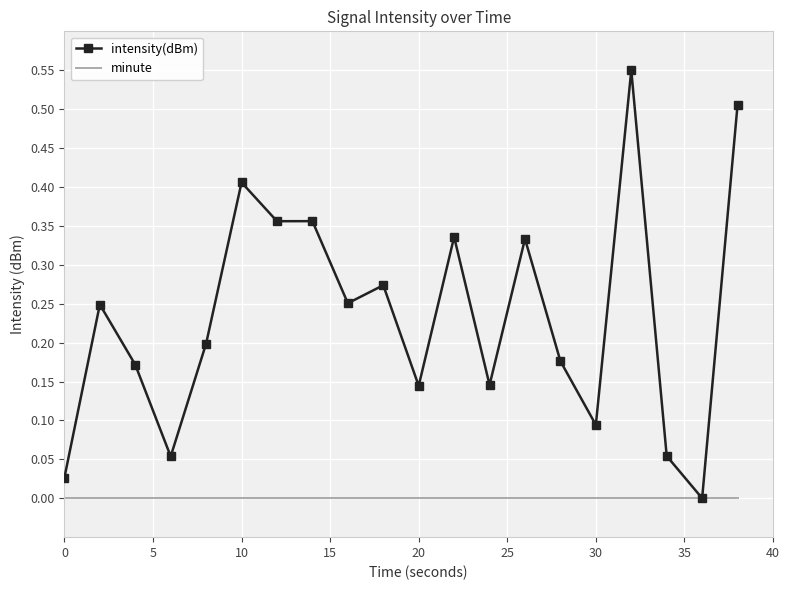

Which series has the largest range (max minus min)?

intensity(dBm)